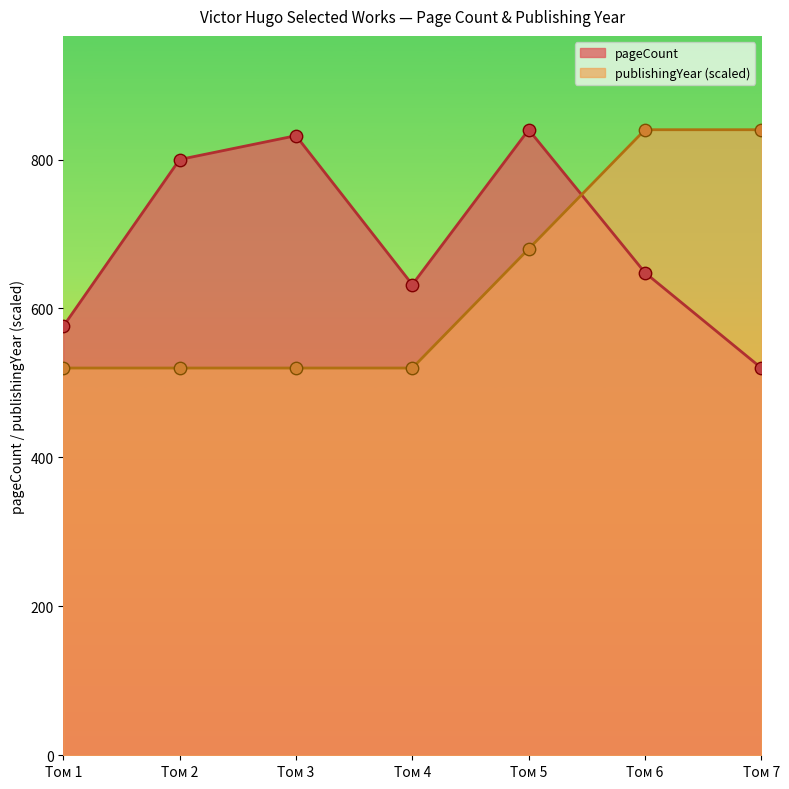

What are all the series names shown in the legend?

pageCount, publishingYear (scaled)